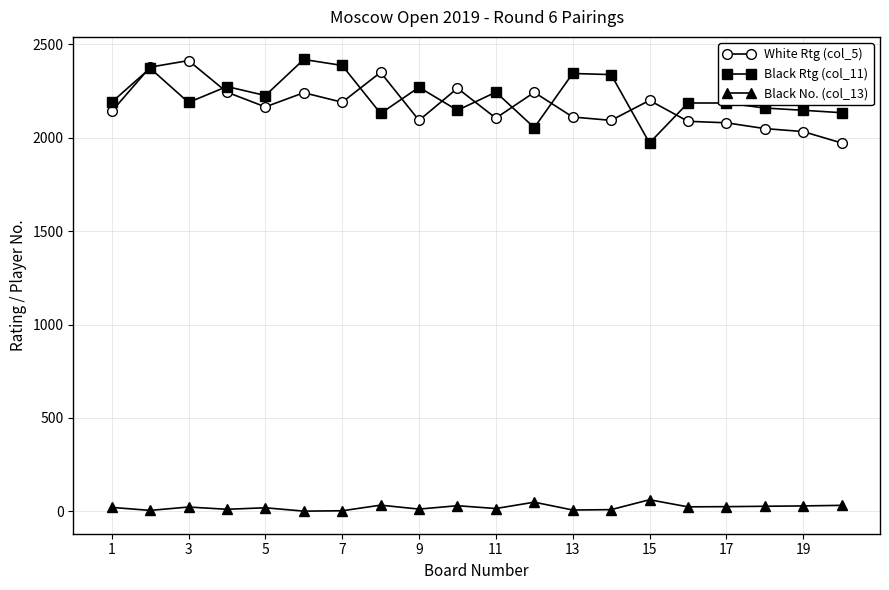

True or false: Black Rtg (col_11) has more than 0 points higher than both neighbors.

True